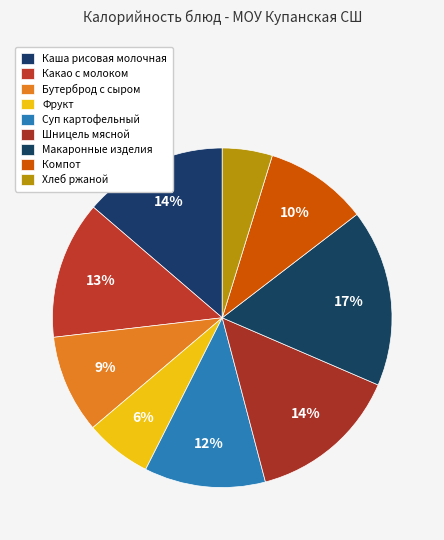

True or false: Хлеб ржаной accounts for 1% of the total.

False